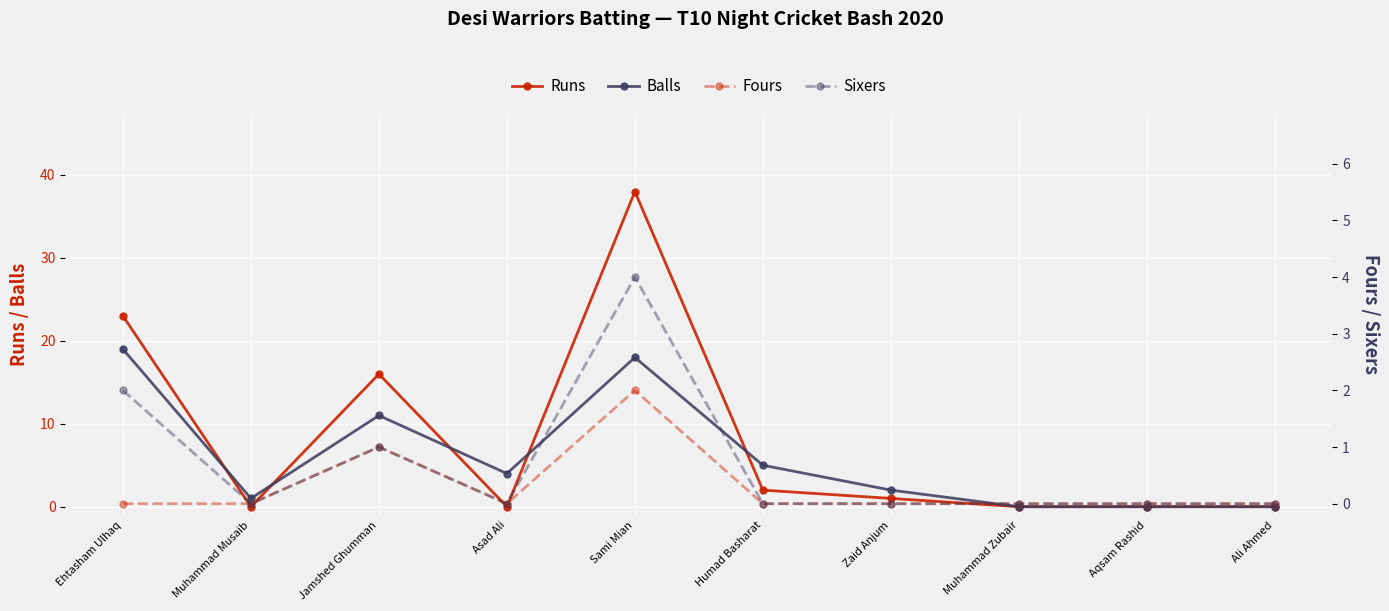

How many data points in Balls are above 4?

4